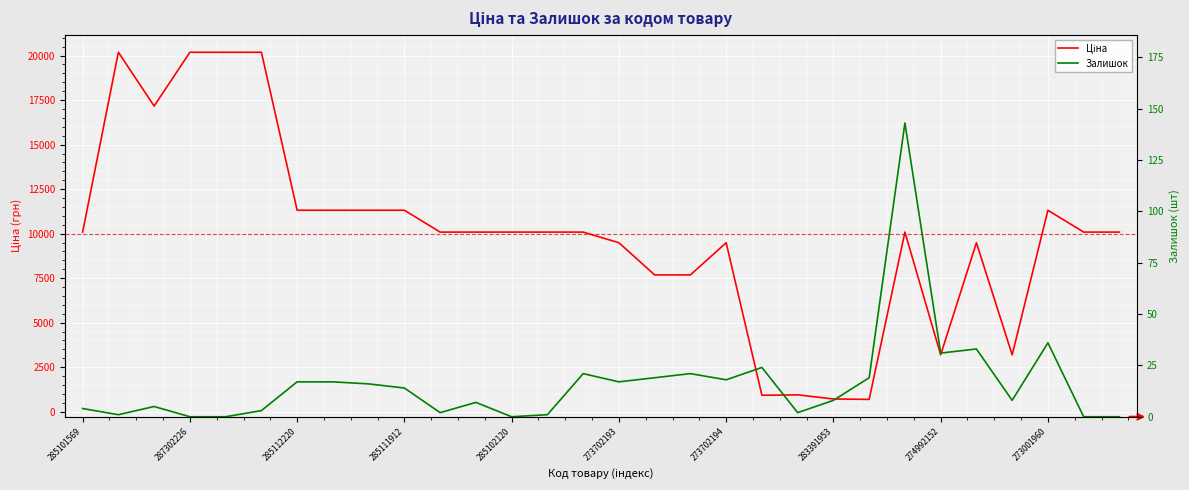

Reading left to right, transcribe all the data shown in this chart.

Ціна: 10085.8	20186.0	17165.0	20186.0	20186.0	20186.0	11312.5	11312.5	11312.5	11312.5	10085.8	10085.8	10085.8	10085.8	10085.8	9488.2	7680.9	7680.9	9488.2	920.5	944.9	713.0	688.5	10085.8	3193.0	9488.2	3193.0	11312.5	10085.8	10085.8
Залишок: 4.0	1.0	5.0	0.0	0.0	3.0	17.0	17.0	16.0	14.0	2.0	7.0	0.0	1.0	21.0	17.0	19.0	21.0	18.0	24.0	2.0	8.0	19.0	143.0	31.0	33.0	8.0	36.0	0.0	0.0